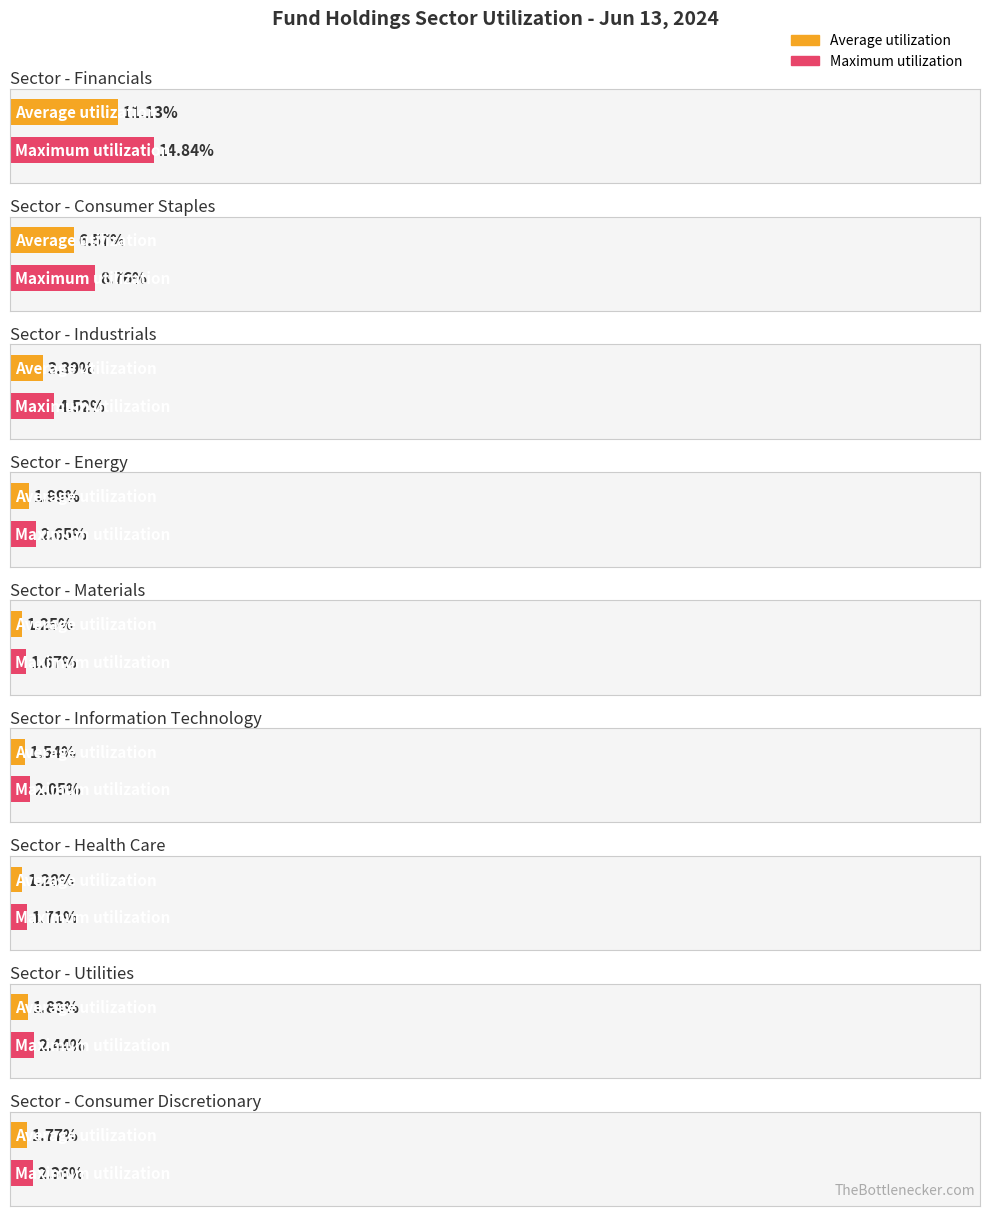

What is the sum of the values at Consumer Staples and Financials?

26.1